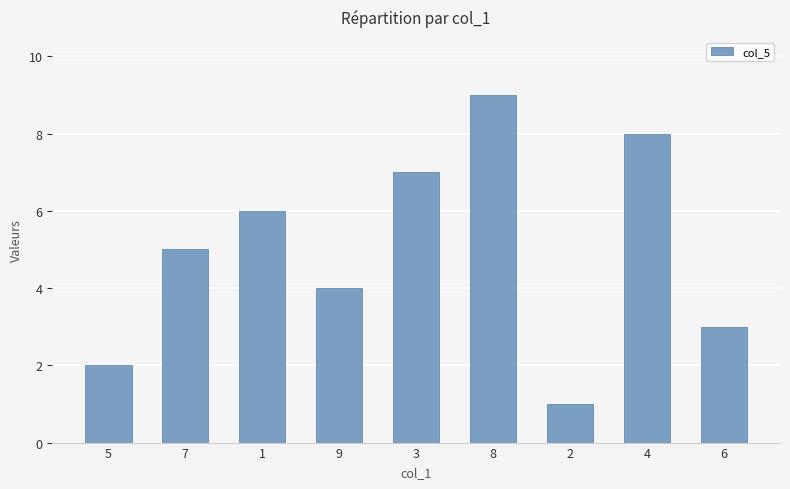

What is the approximate value at 1?

6